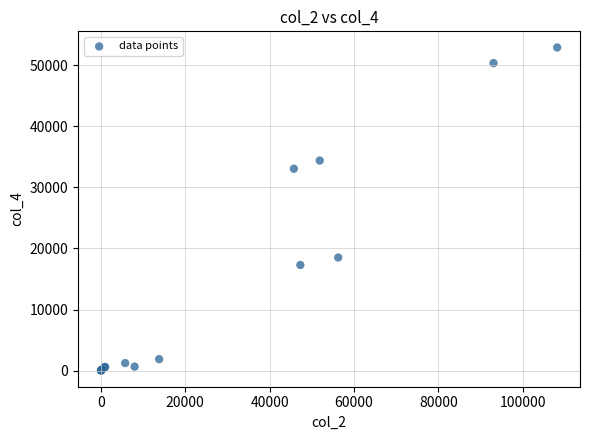

What Y value in the scatter plot is closest to 26458?

33056